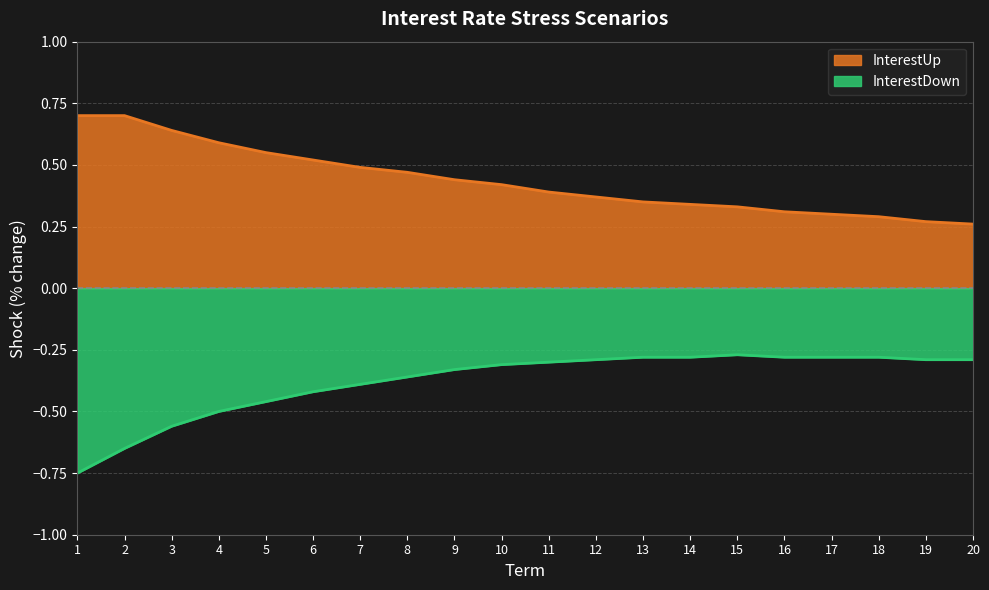

What is the value of the InterestDown point at the 18th from the left?

-0.3